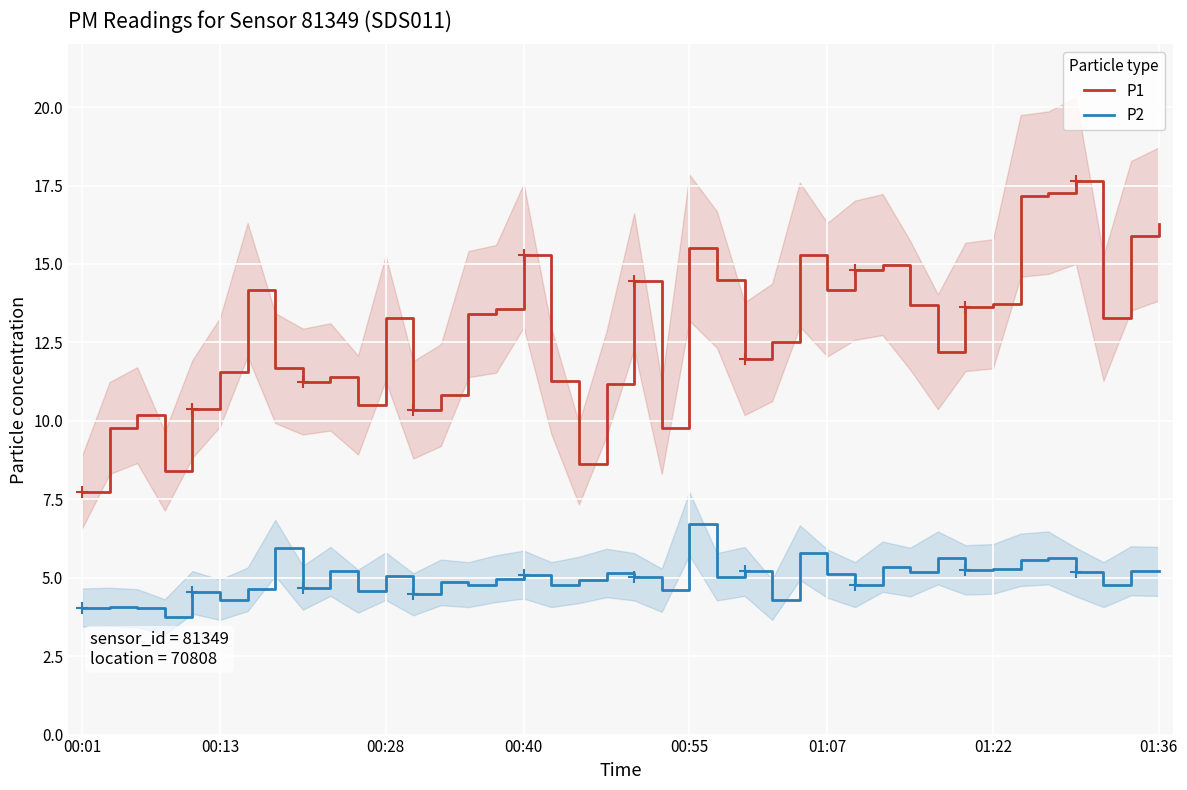

What is the value of the P2 point at the 6th from the left?

4.3